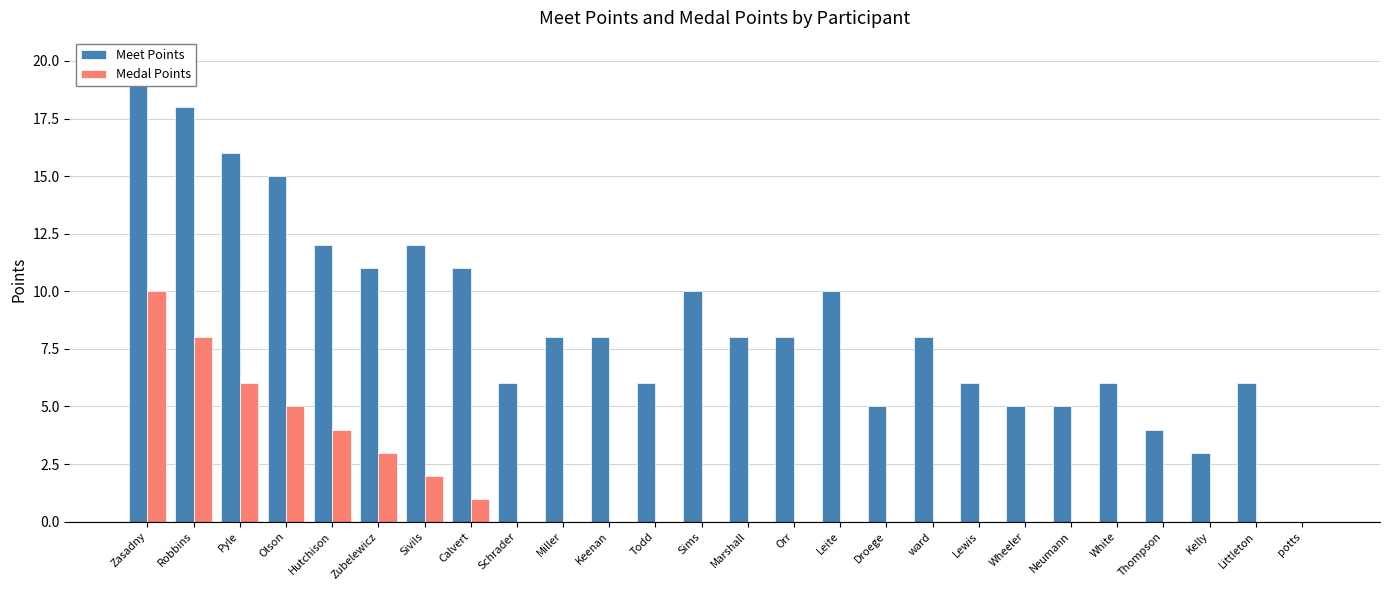

How many values in Meet Points are above zero?

25